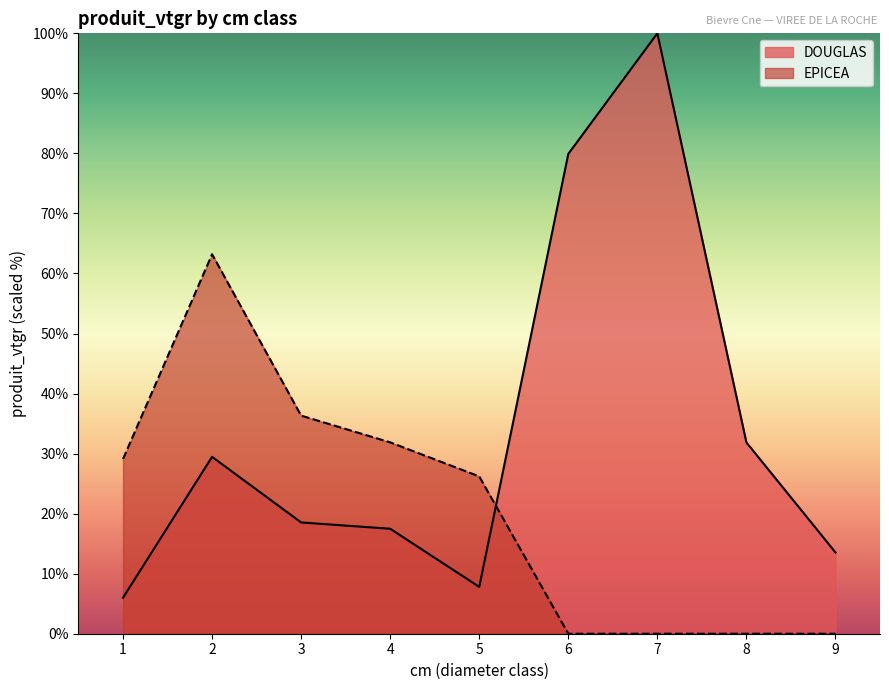

True or false: EPICEA has a value of 27.3 at 8.

False